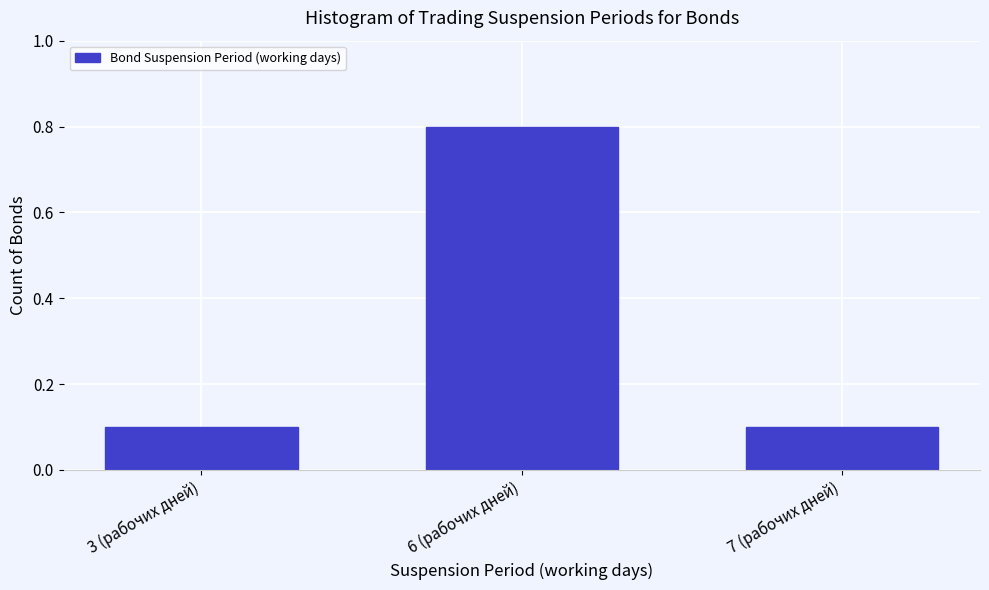

Reading left to right, what are all the values shown in this chart?

3 (рабочих дней)=0.1	6 (рабочих дней)=0.8	7 (рабочих дней)=0.1